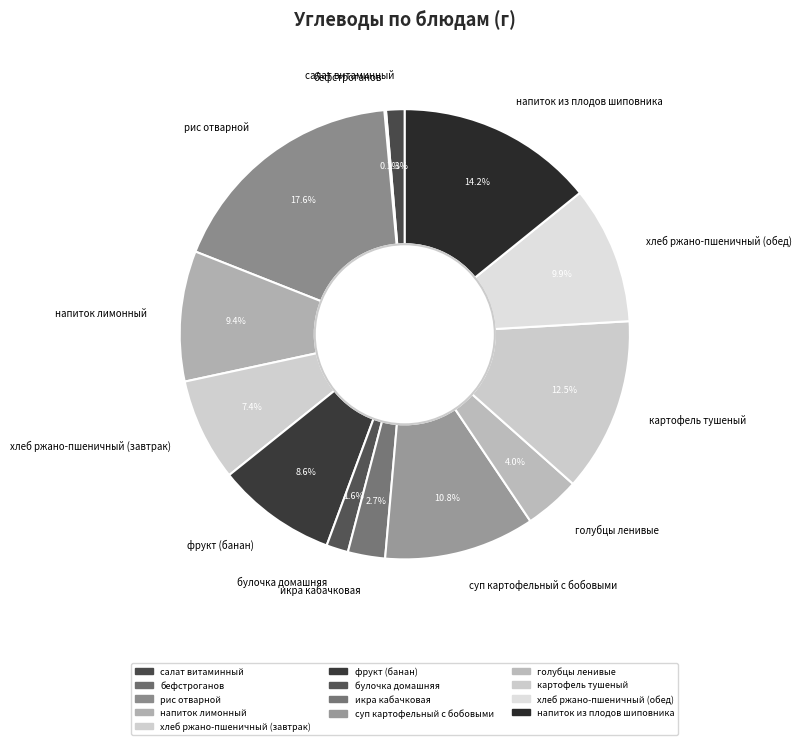

What is the largest slice in the pie chart?

рис отварной